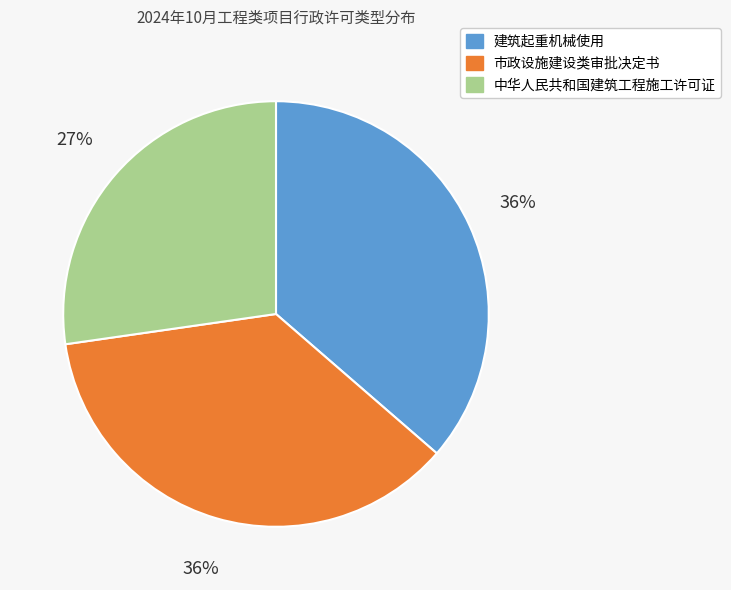

How many segments does this pie chart have?

3